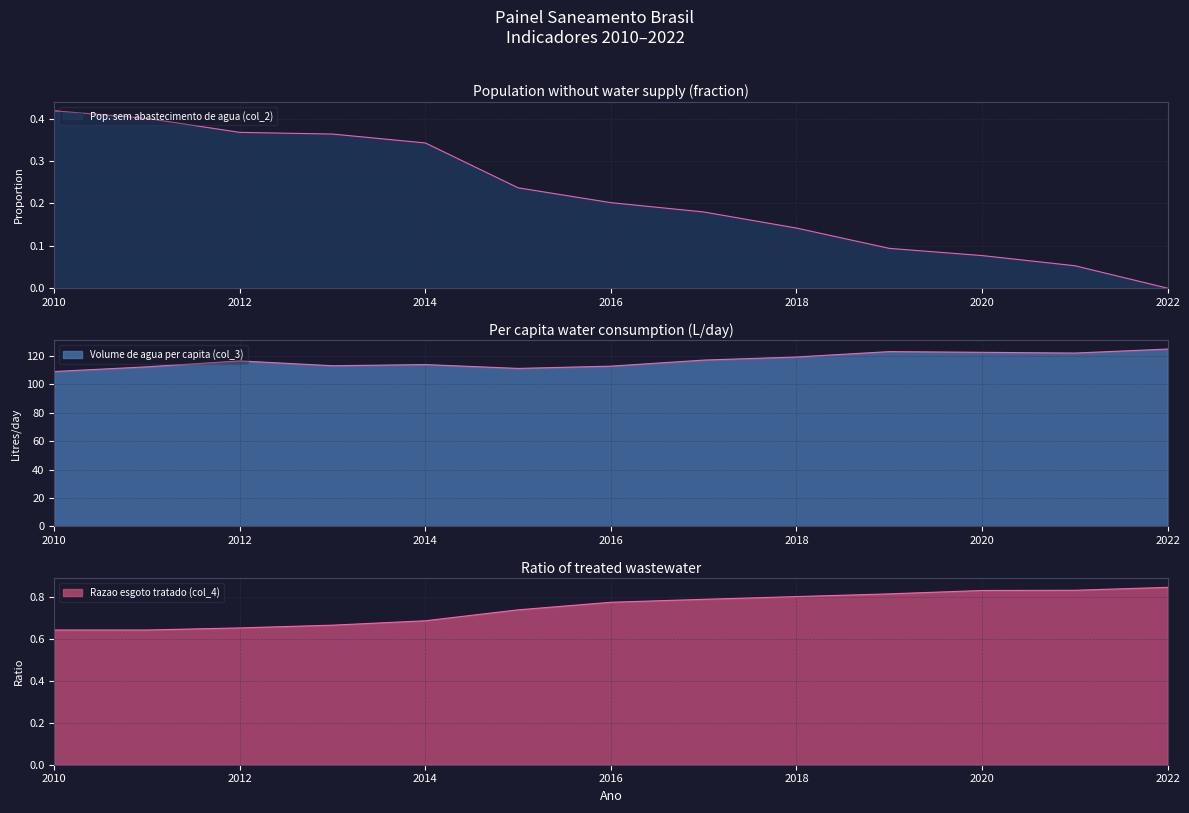

What is the difference between the maximum and second lowest values in the Pop. sem abastecimento de agua (col_2) series?

0.4